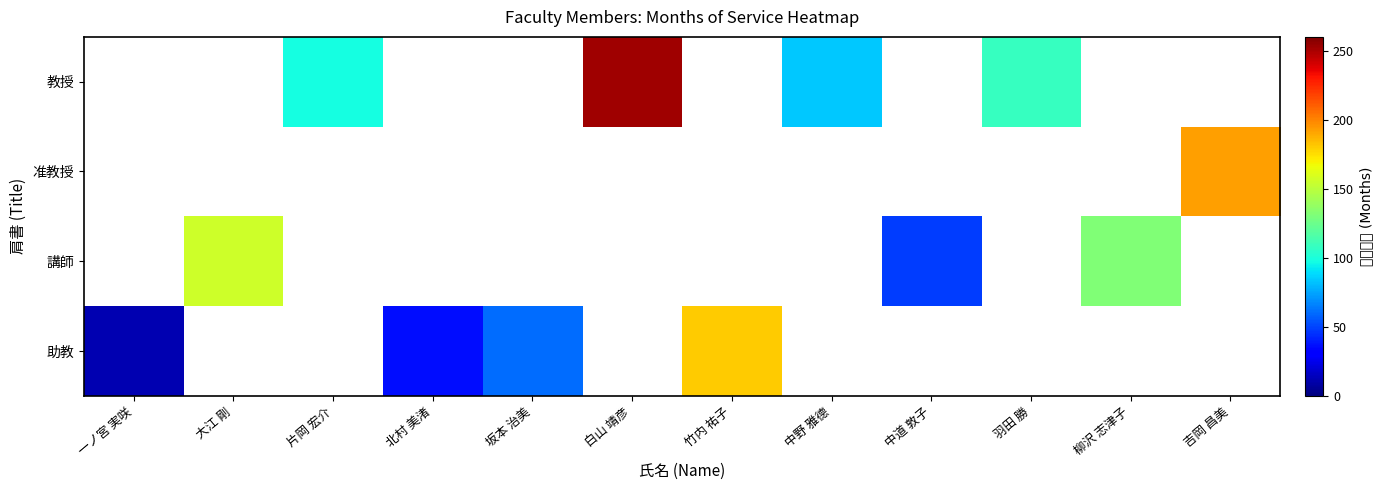

Is the value of 助教 at 柳沢 志津子 greater than the value of 准教授 at 吉岡 昌美?

No